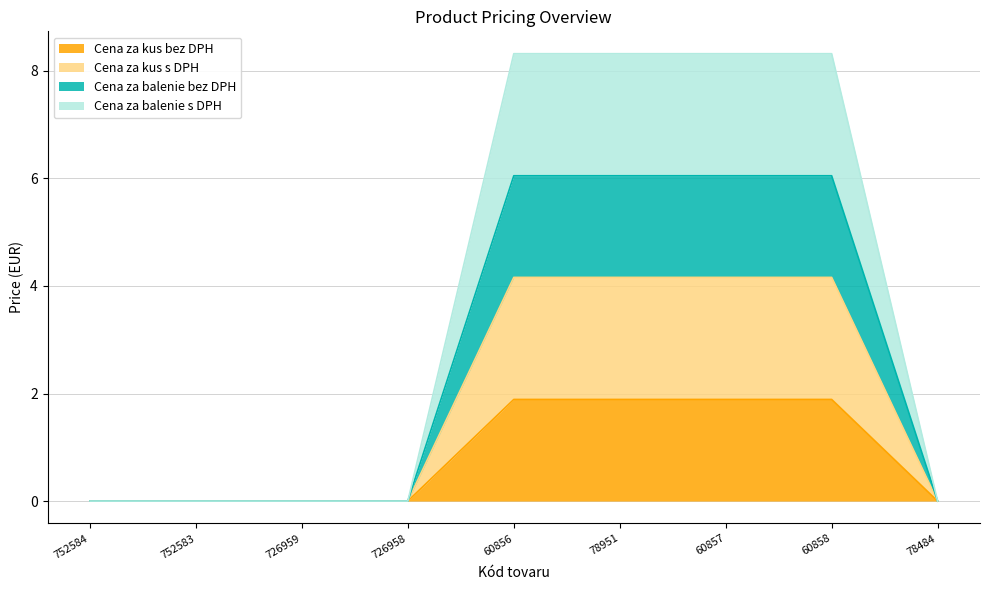

True or false: Cena za kus s DPH has more than 0 interior local peaks.

False